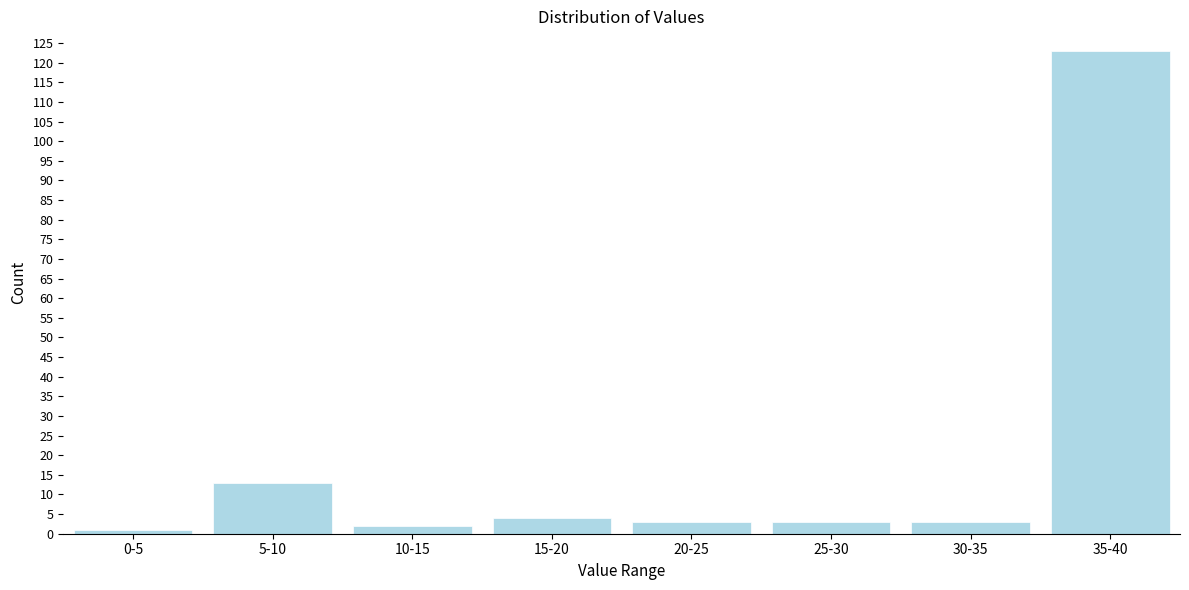

Reading left to right, extract all data points from this chart.

0-5=1	5-10=13	10-15=2	15-20=4	20-25=3	25-30=3	30-35=3	35-40=123